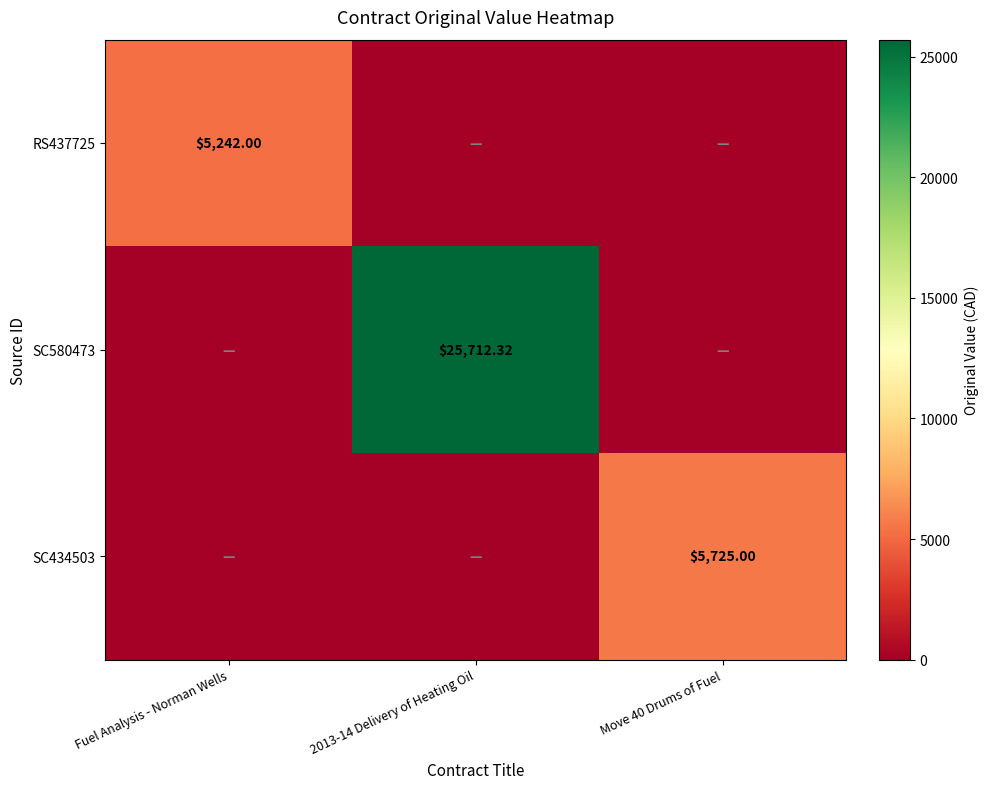

Is the value of SC580473 at 2013-14 Delivery of Heating Oil greater than the value of RS437725 at 2013-14 Delivery of Heating Oil?

Yes